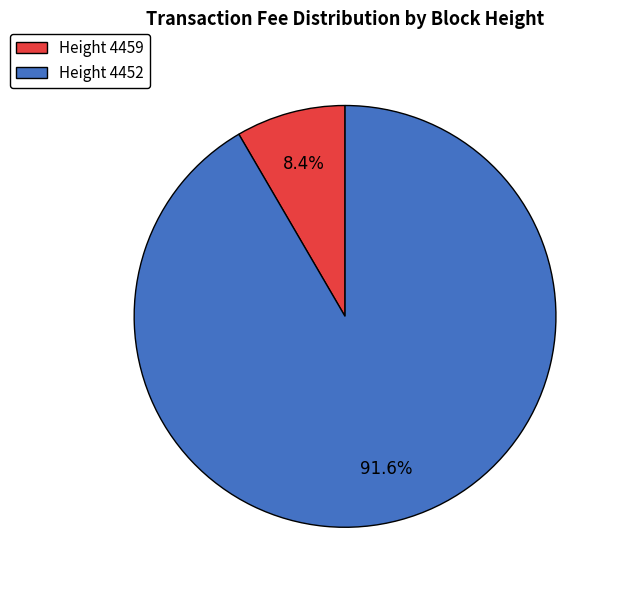

What is the majority slice?

Height 4452